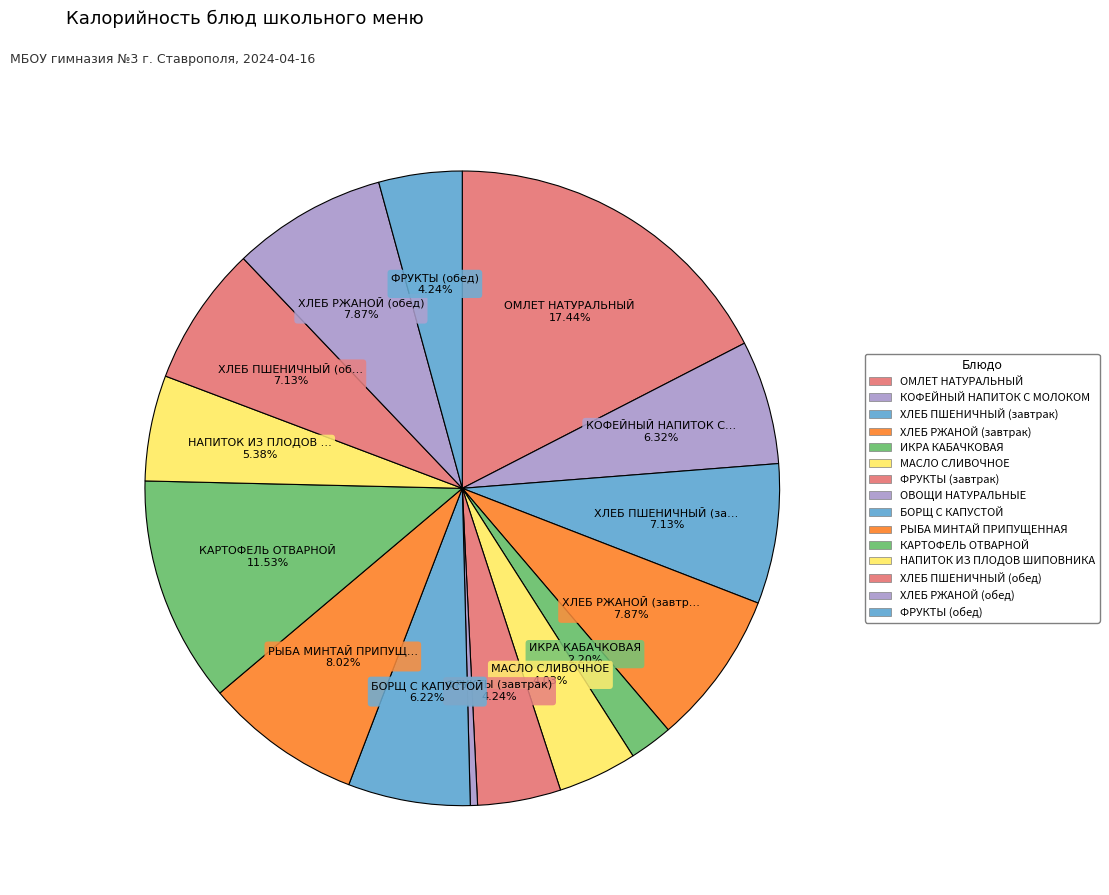

How many slices are in this pie chart?

15